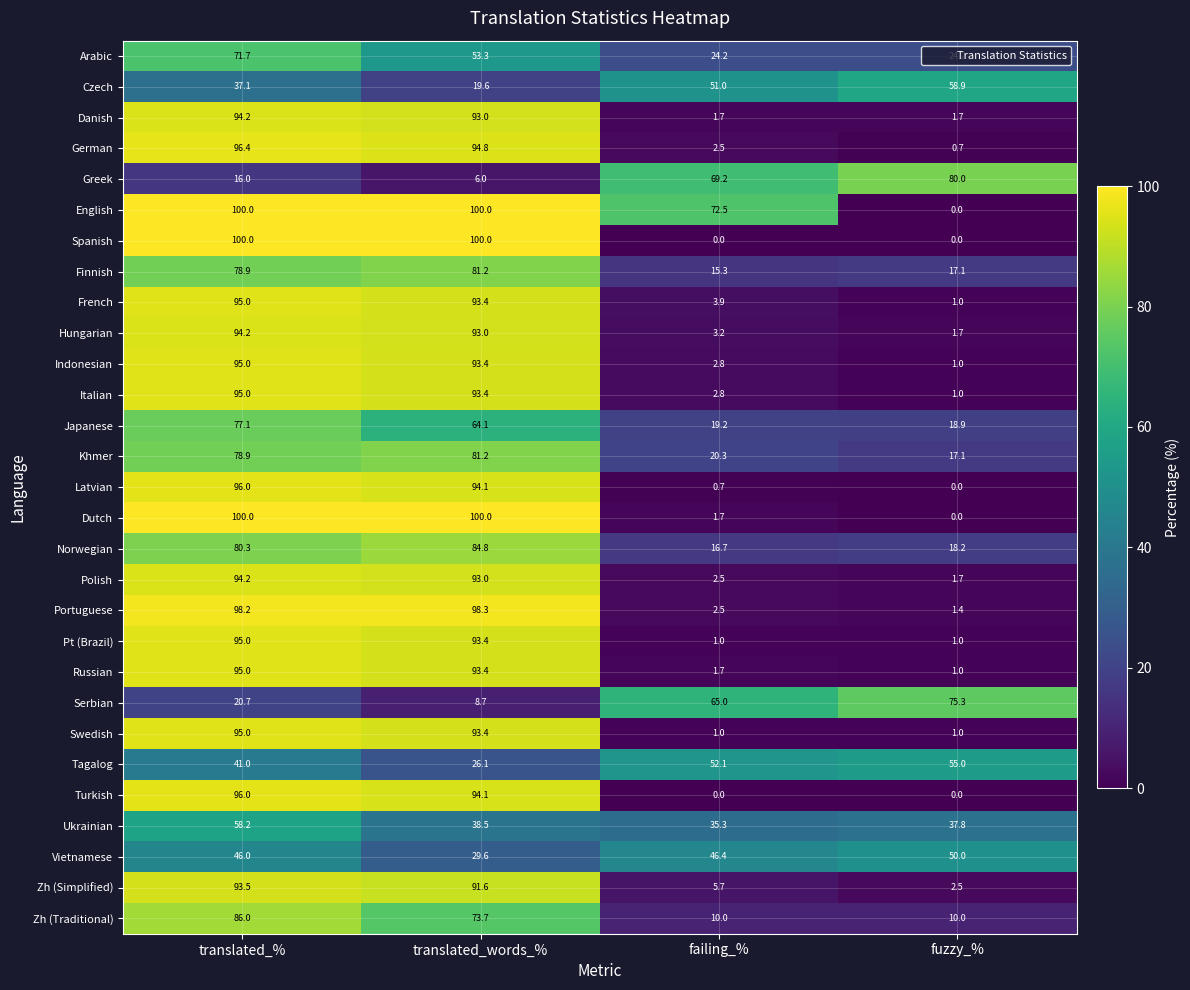

What is the maximum value for Russian?

95.0